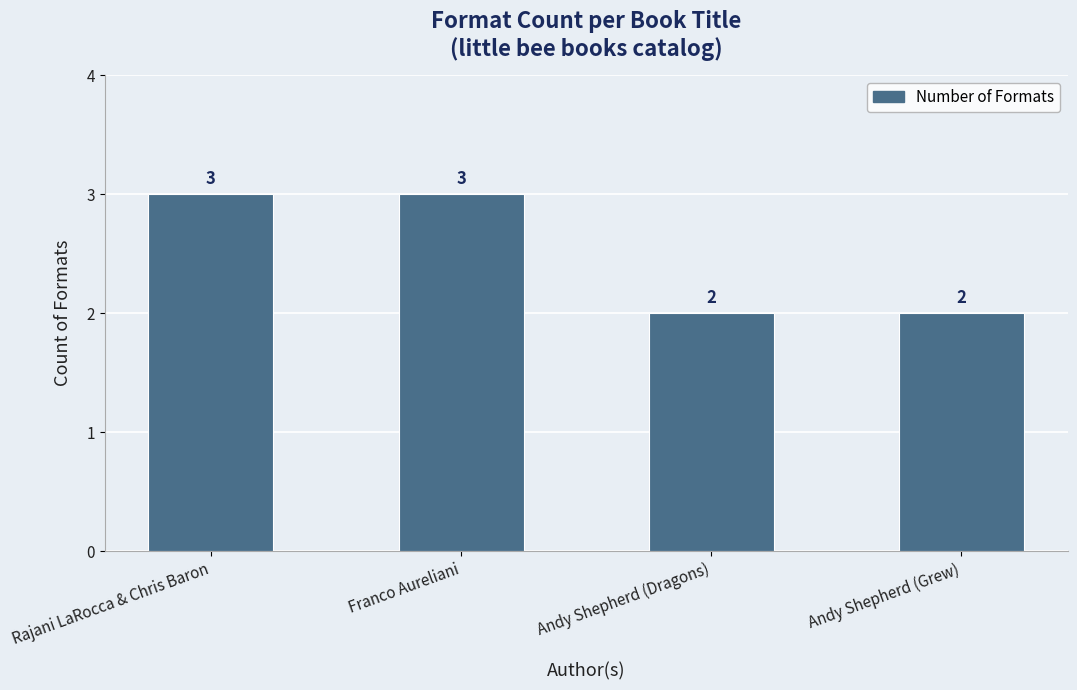

What is the sum of the values at Rajani LaRocca & Chris Baron and Andy Shepherd (Dragons)?

5